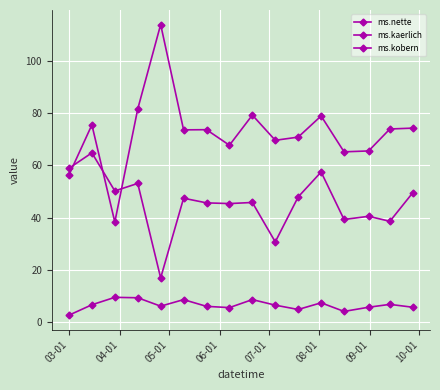

In ms.kaerlich, how many points are higher than both neighbors (excluding endpoints)?

5